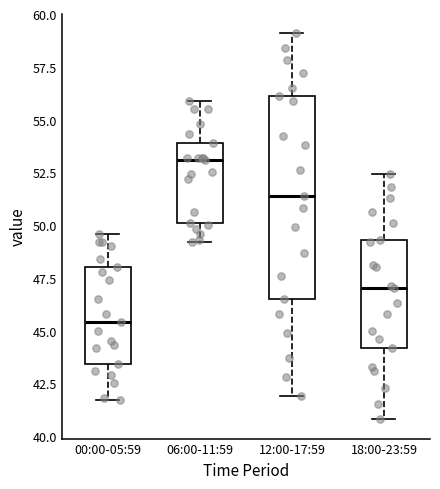

Comparing the boxes themselves (not the whiskers), which one is the tallest?

12:00-17:59